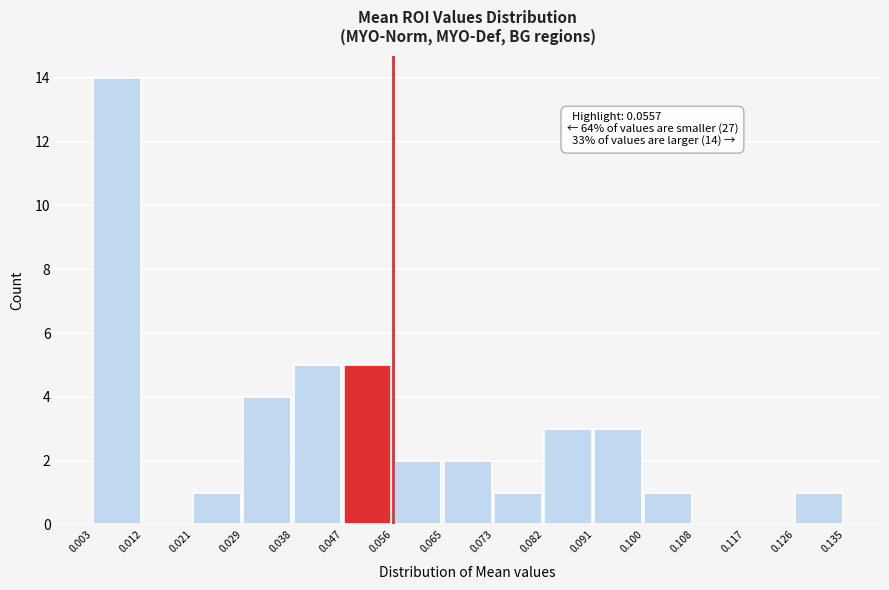

Over which range of the x-axis is the bar tallest?

0.003 to 0.012